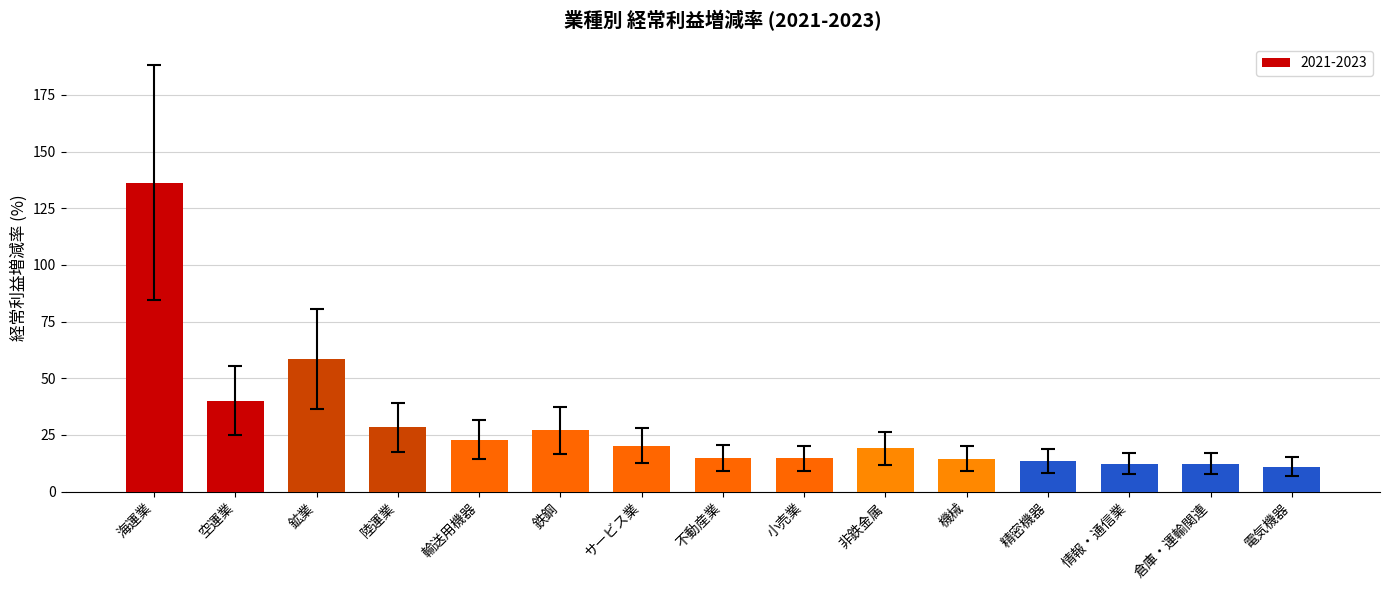

True or false: the data shows 19.1 at 非鉄金属.

True